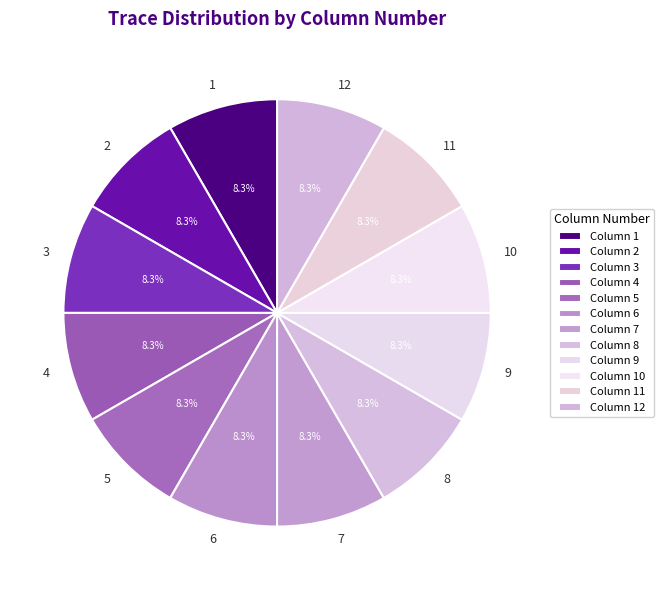

The 12 slice represents 1% of the pie. True or false?

False